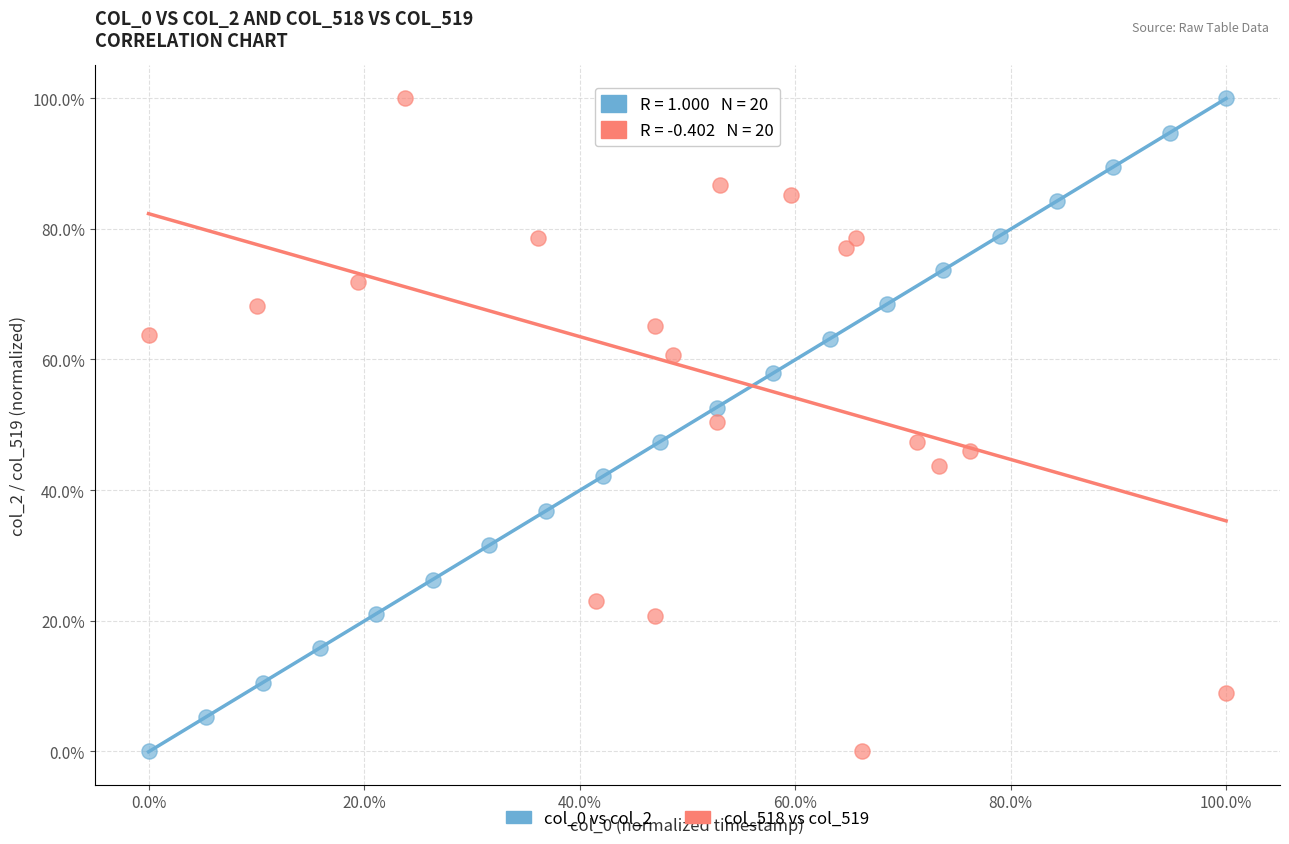

What are all the series names shown in the legend?

col_0 vs col_2, col_518 vs col_519